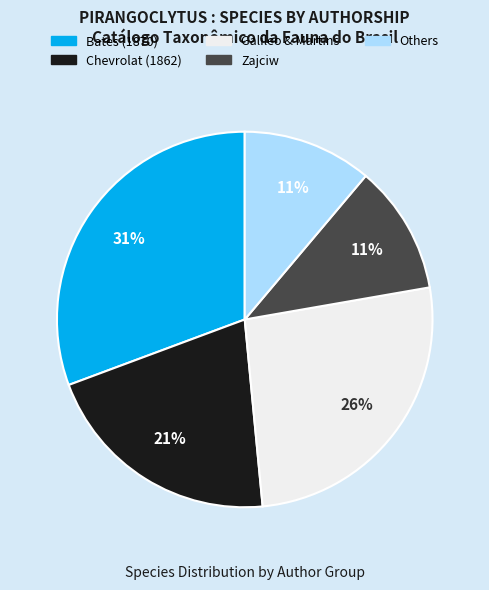

To the nearest percent, what is the average slice percentage?

20%